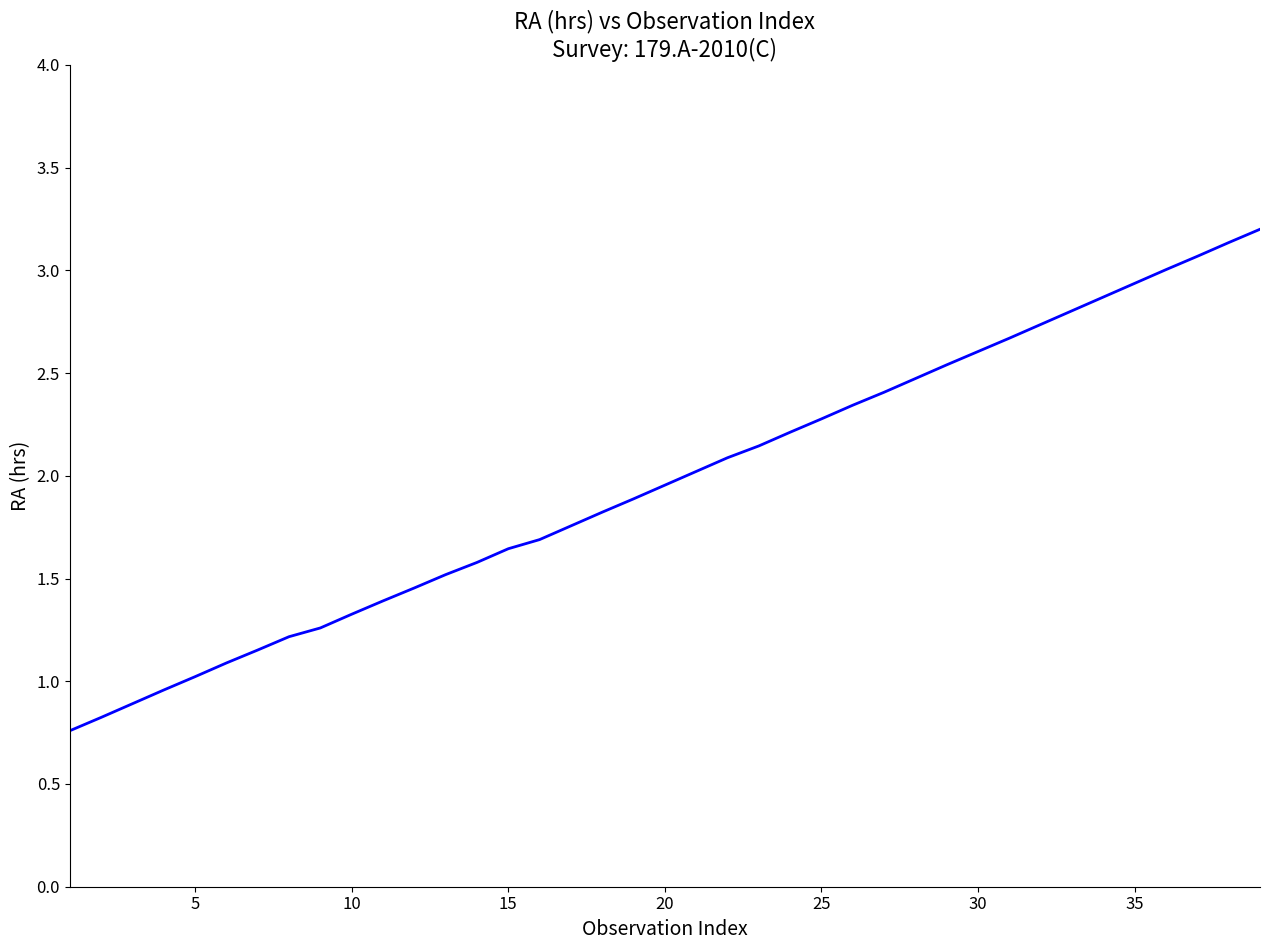

What is the difference between the maximum and minimum values?

2.4